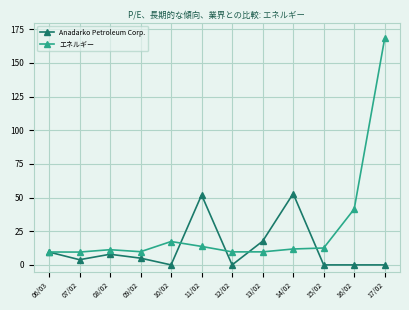

Which category has the highest value in the エネルギー series?

17/02